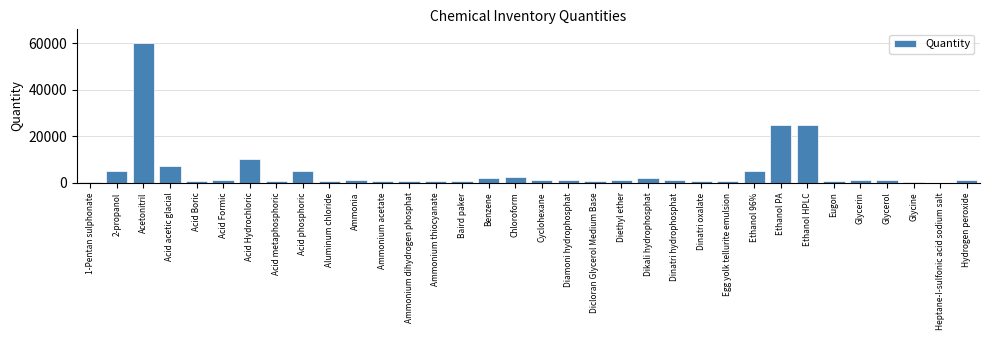

What value does the data have at Benzene?

2000